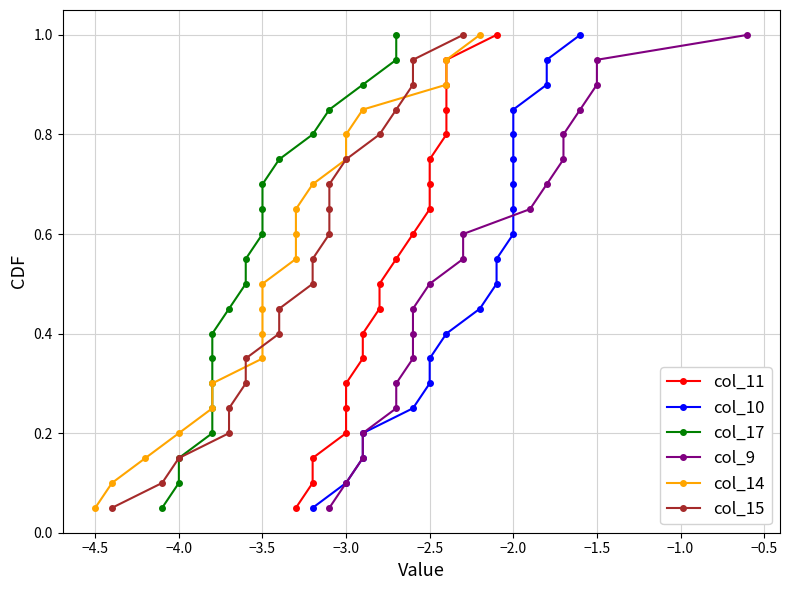

True or false: col_9 has more than 0 interior local peaks.

False